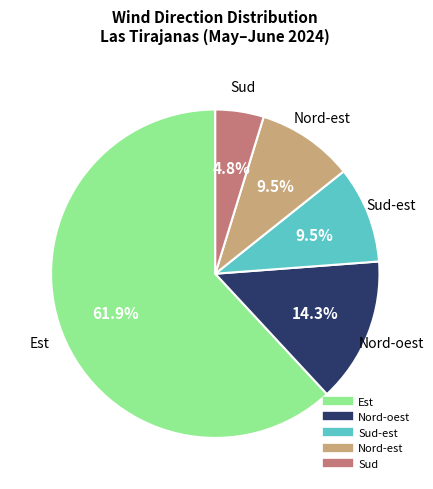

Does any single category account for the majority?

Yes